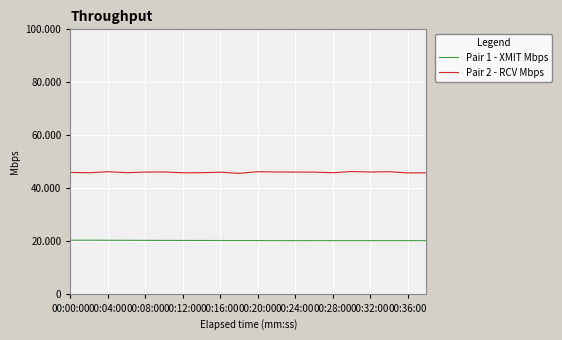

How many lines are shown in the chart?

2